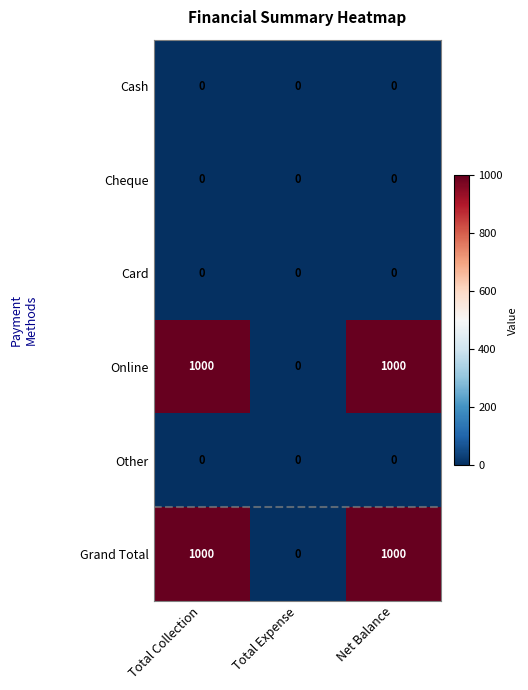

Reading right to left, transcribe all the data shown in this chart.

Cash: 0	0	0
Cheque: 0	0	0
Card: 0	0	0
Online: 1000	0	1000
Other: 0	0	0
Grand Total: 1000	0	1000